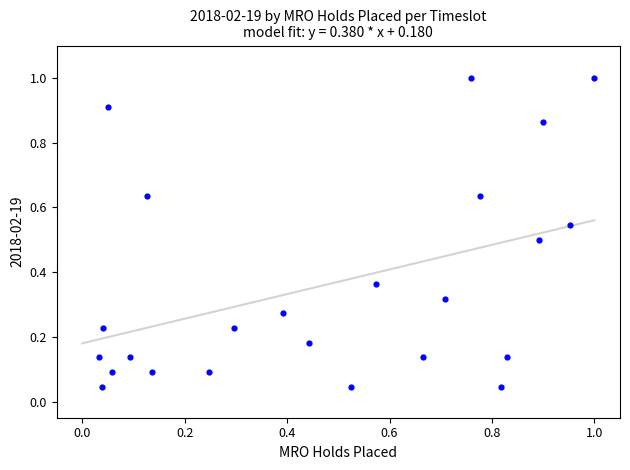

What is the range of X values (max minus min)?

1.0